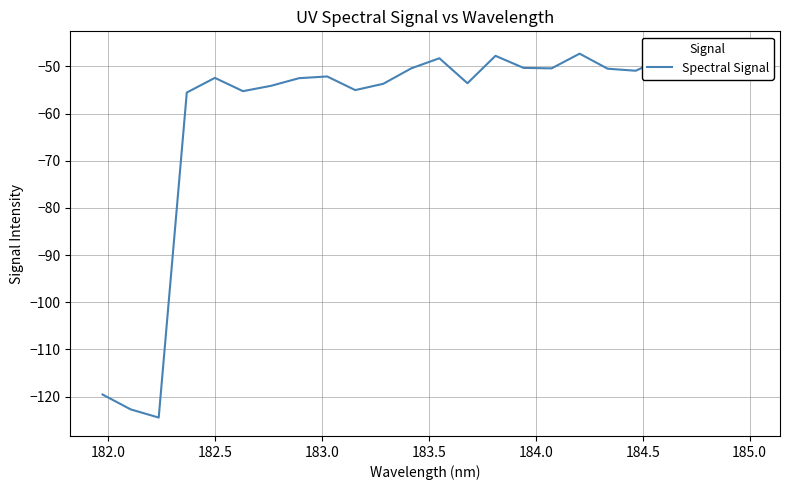

Is it true that the value at 17 is -25.2?

False